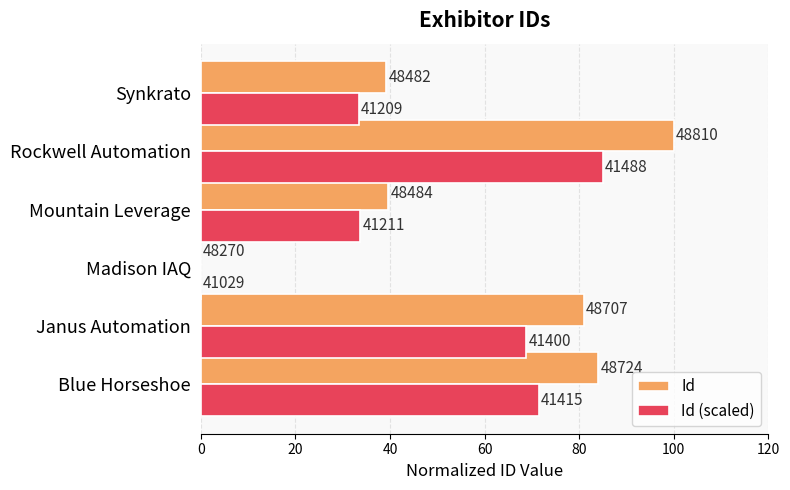

What is the difference between the second highest and second lowest values in the Id (scaled) series?

38.1